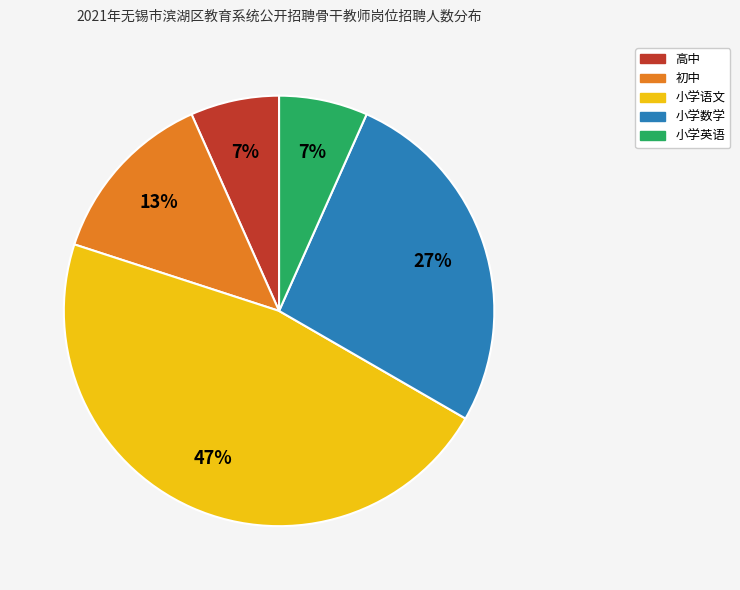

To the nearest percent, what is the difference between the largest and smallest slice percentages?

40%